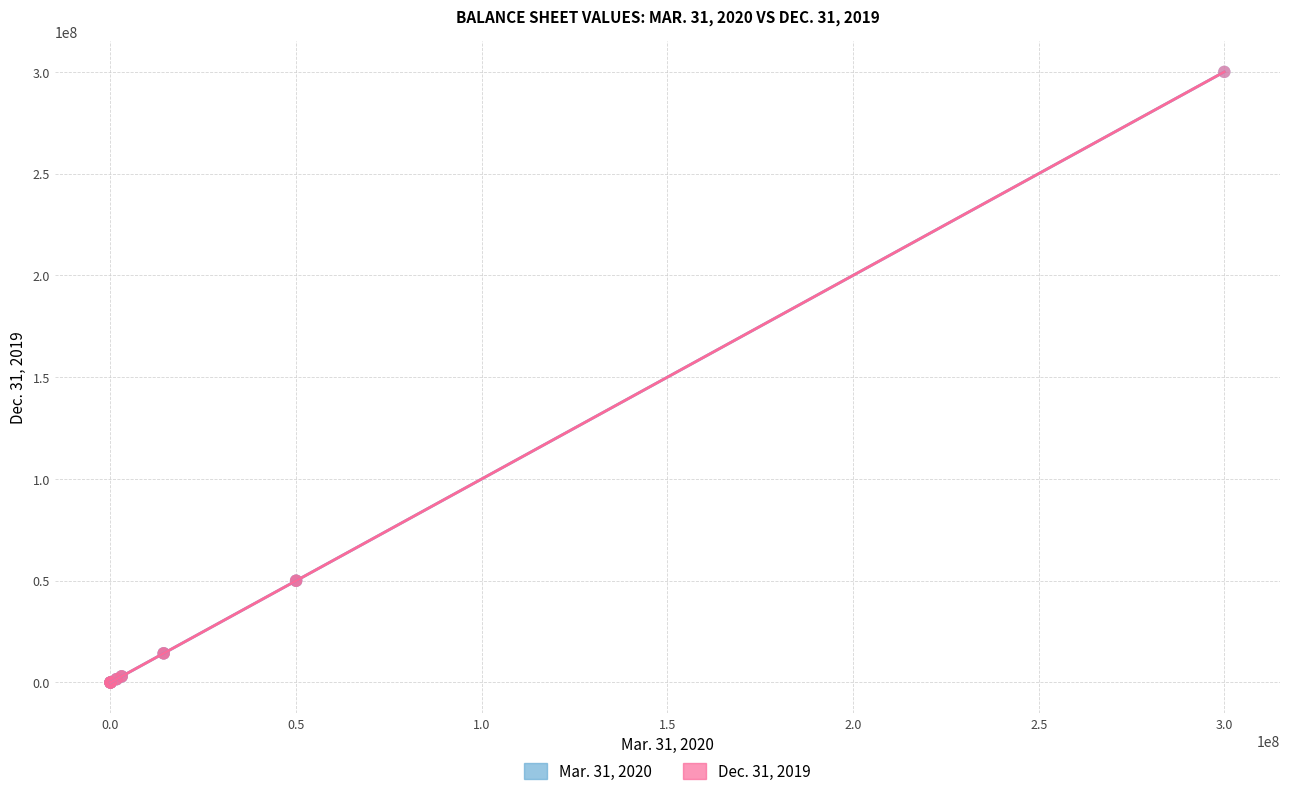

What are all the series names shown in the legend?

Mar. 31, 2020, Dec. 31, 2019